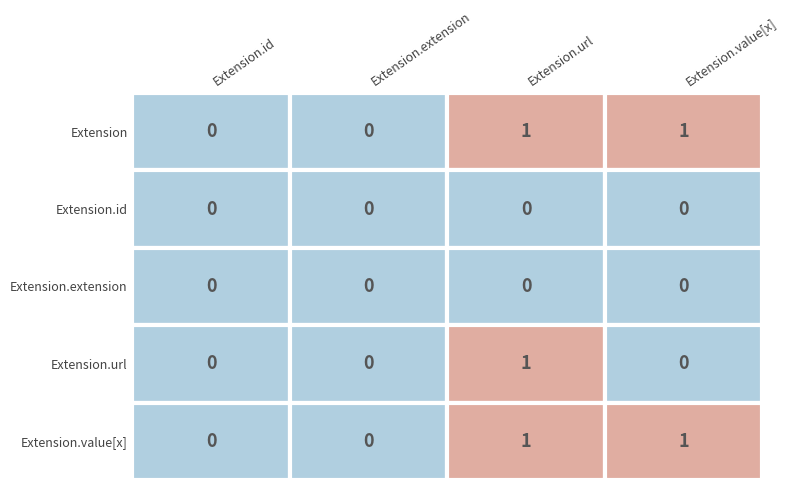

The Extension.extension series shows 0 at Extension.value[x]. True or false?

True